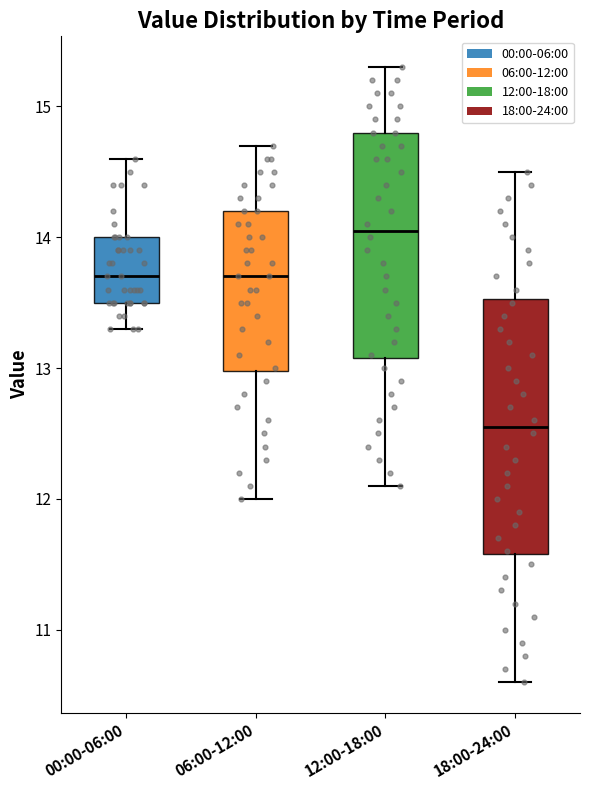

Reading left to right, read every box against the y-axis: the position of its median line, the range the box covers, and the ends of its whiskers. The values are not printed on the chart, so give them approximately, as read against the axis.

00:00-06:00: median 13.7, box 13.5 to 14.0, whiskers 13.3 to 14.6
06:00-12:00: median 13.7, box 13.0 to 14.2, whiskers 12.0 to 14.7
12:00-18:00: median 14.1, box 13.1 to 14.8, whiskers 12.1 to 15.3
18:00-24:00: median 12.6, box 11.6 to 13.5, whiskers 10.6 to 14.5